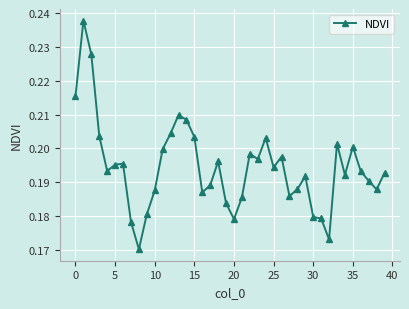

True or false: there are more than 1 points higher than both neighbors.

True